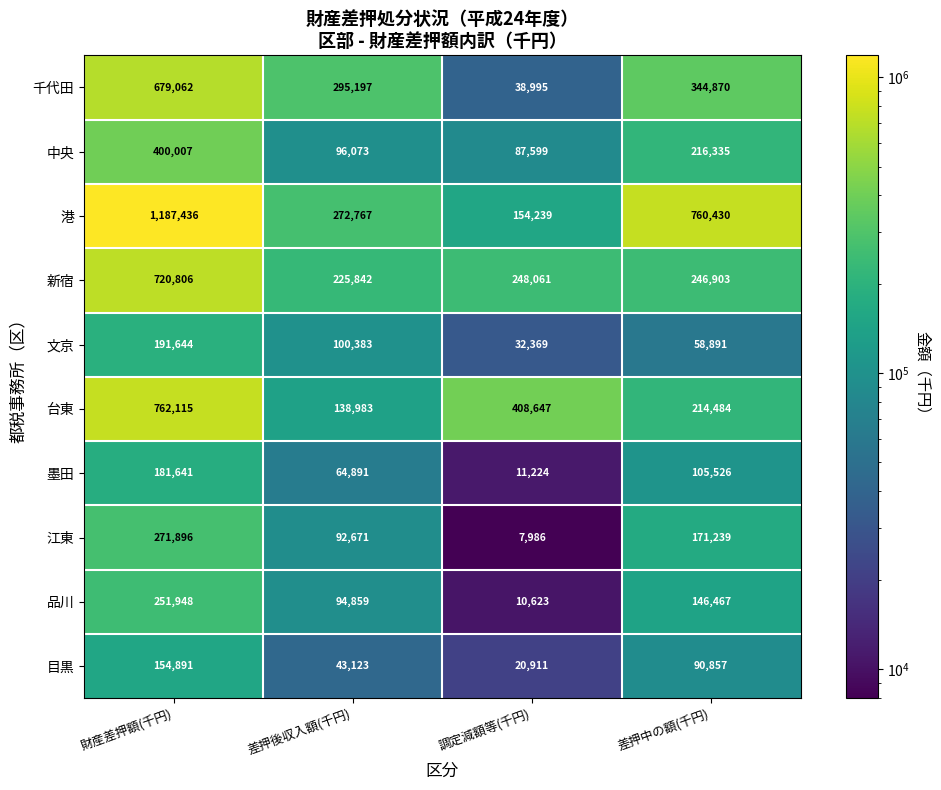

How many distinct data groups are displayed?

10